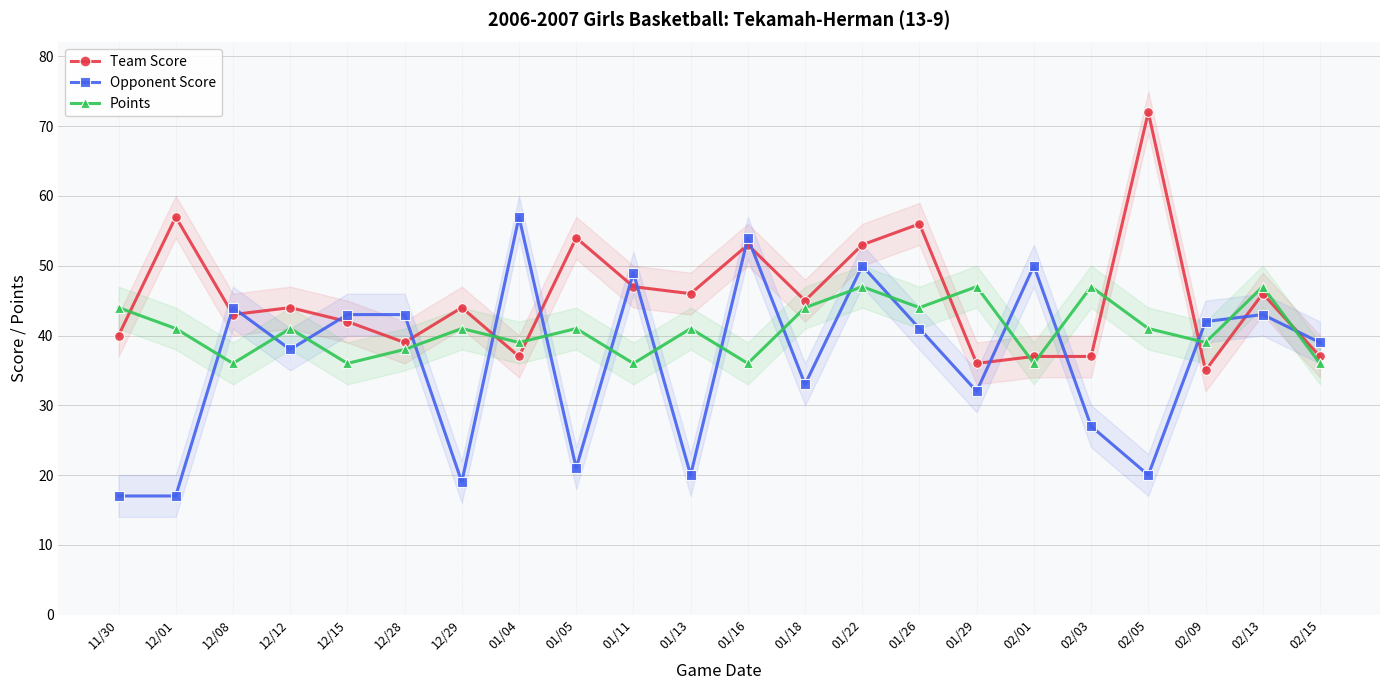

How many lines are shown in the chart?

3